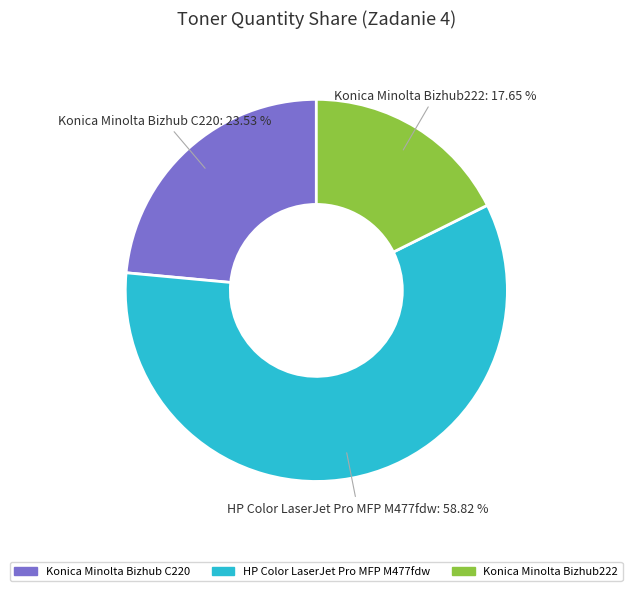

Is there a majority slice in this chart?

Yes